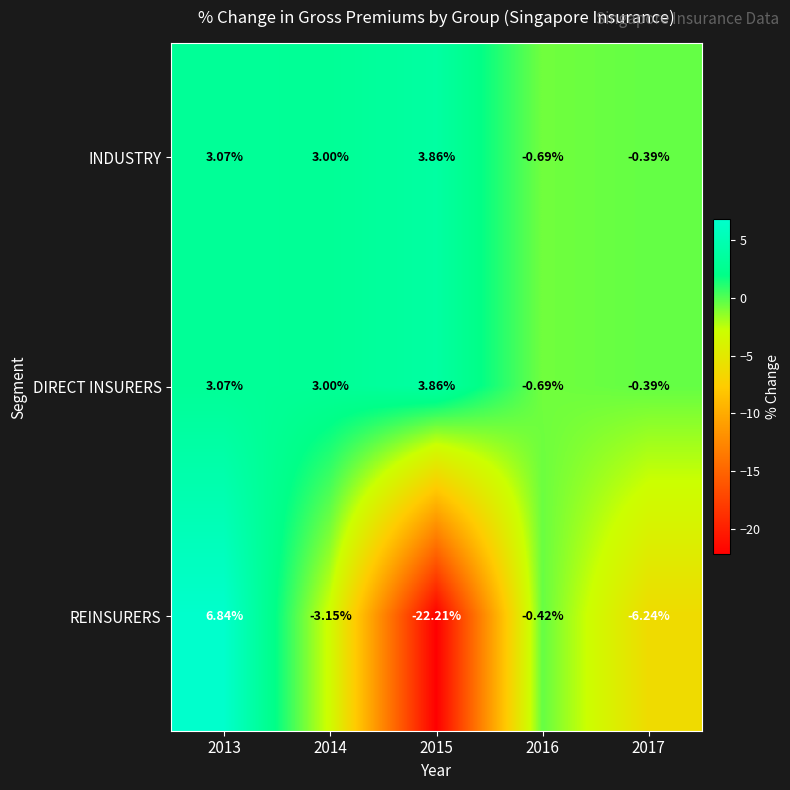

Which series changed the most between 2014 and 2015?

REINSURERS